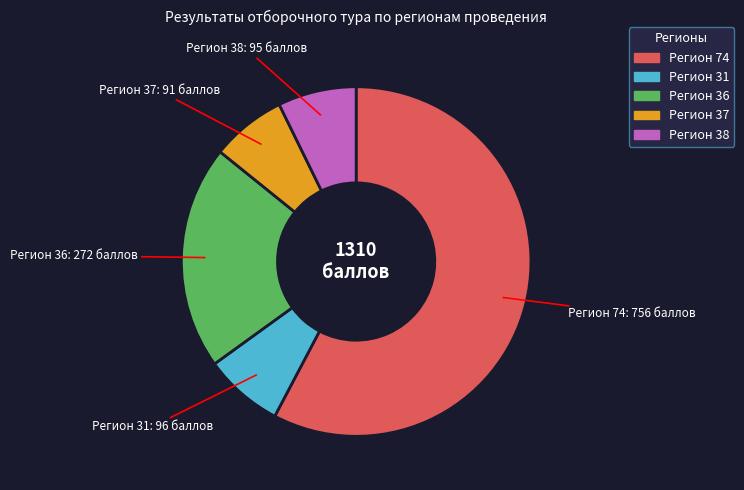

Is there a majority slice in this chart?

Yes